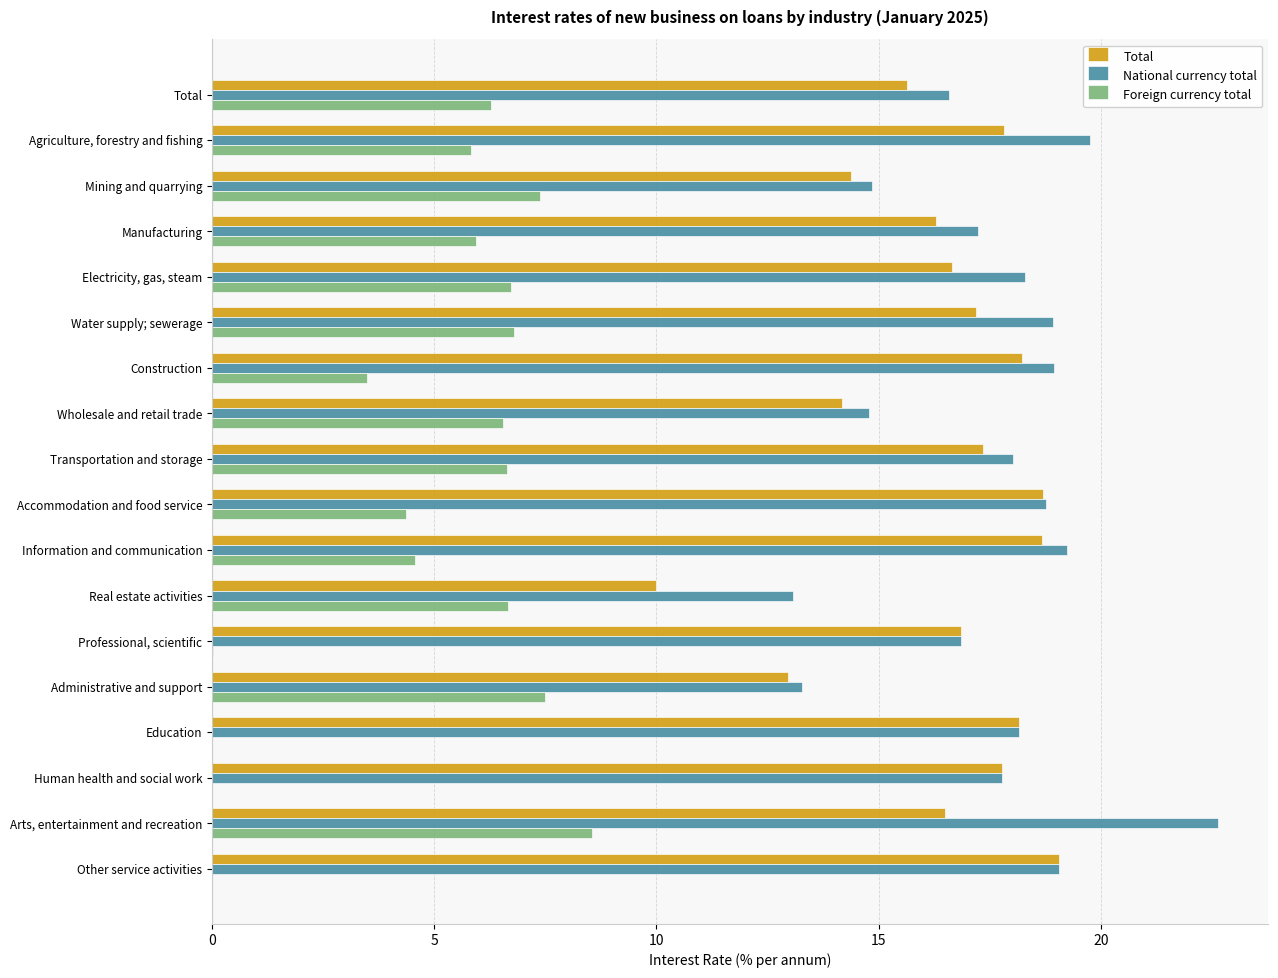

What is the total value across all series at Agriculture, forestry and fishing?

43.4